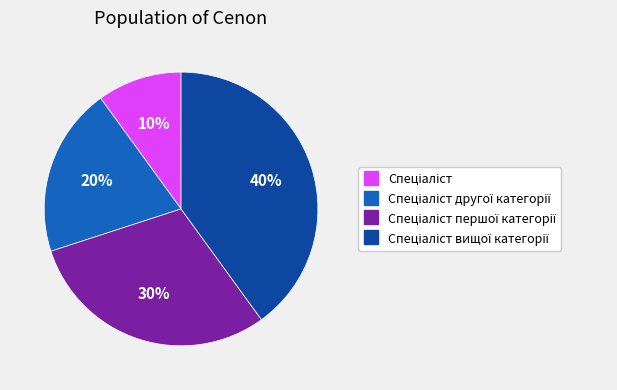

Does any single category account for the majority?

No